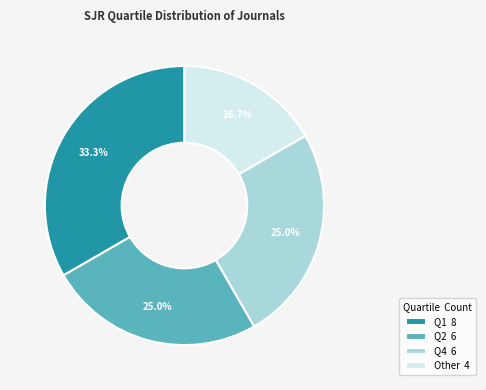

Count the number of slices in the pie.

4